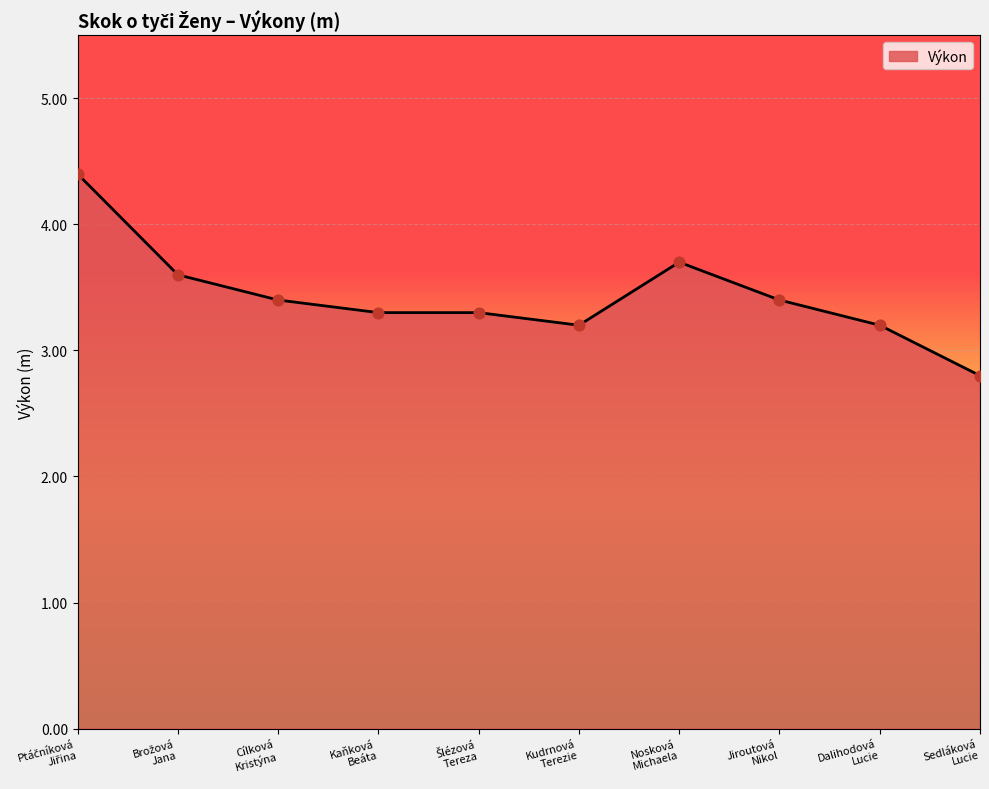

What is the change in value from Cílková
Kristýna to Dalihodová
Lucie?

-0.2